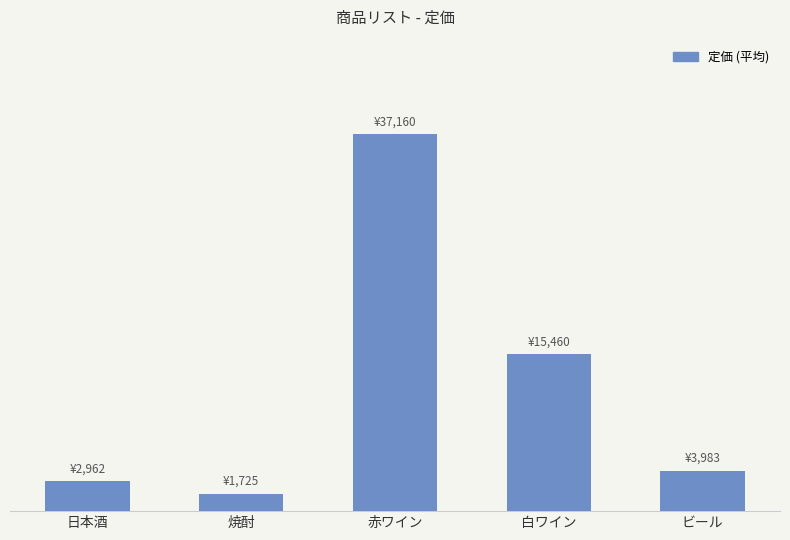

Does the chart contain any negative values?

No